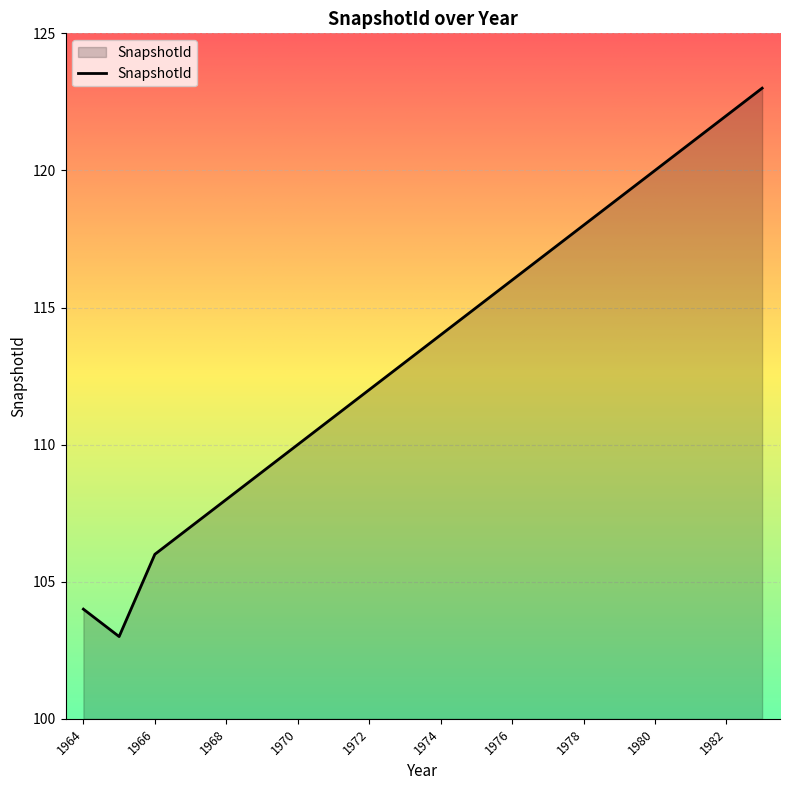

What is the smallest value displayed?

103